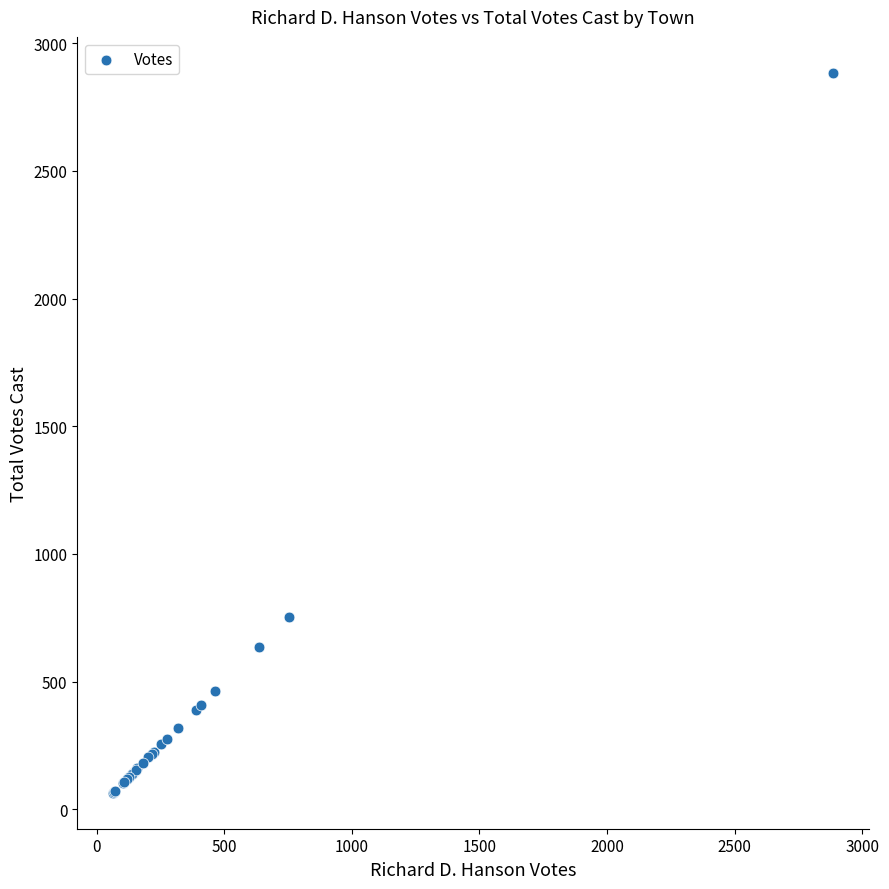

What Y value in the scatter plot is closest to 1474?

753